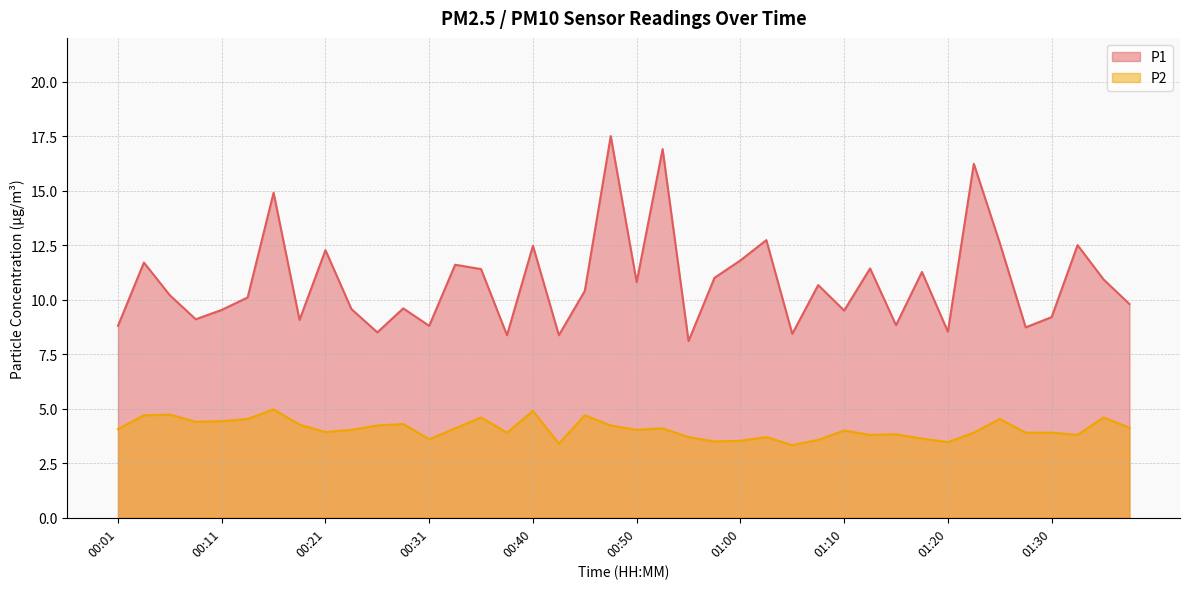

What is the difference between the maximum and second lowest values in the P2 series?

1.6